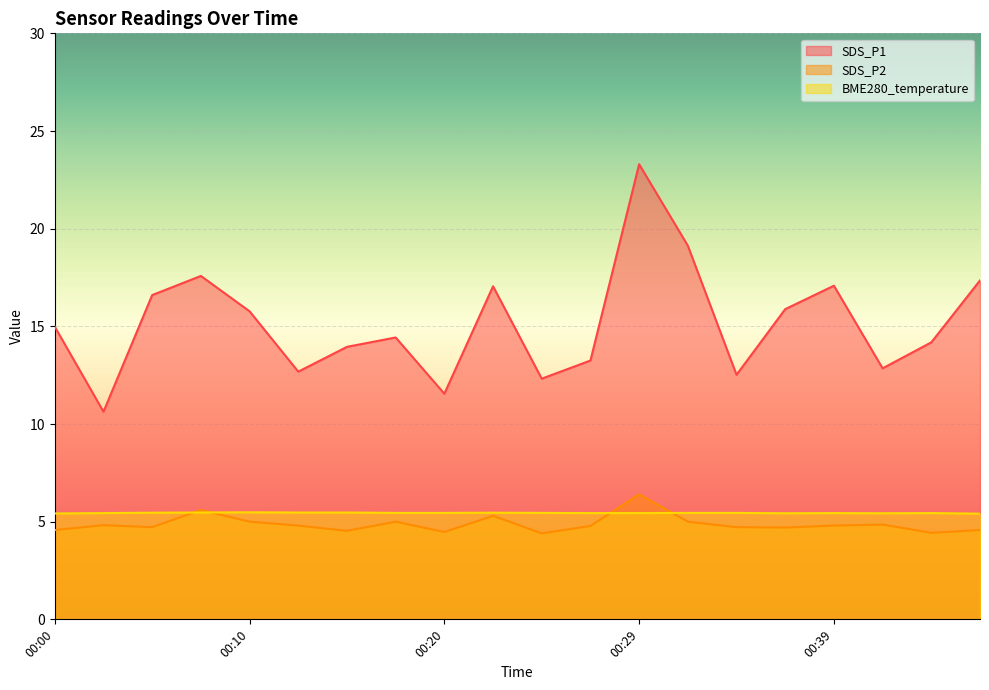

What is the value of the SDS_P1 point at the 4th from the left?

17.6